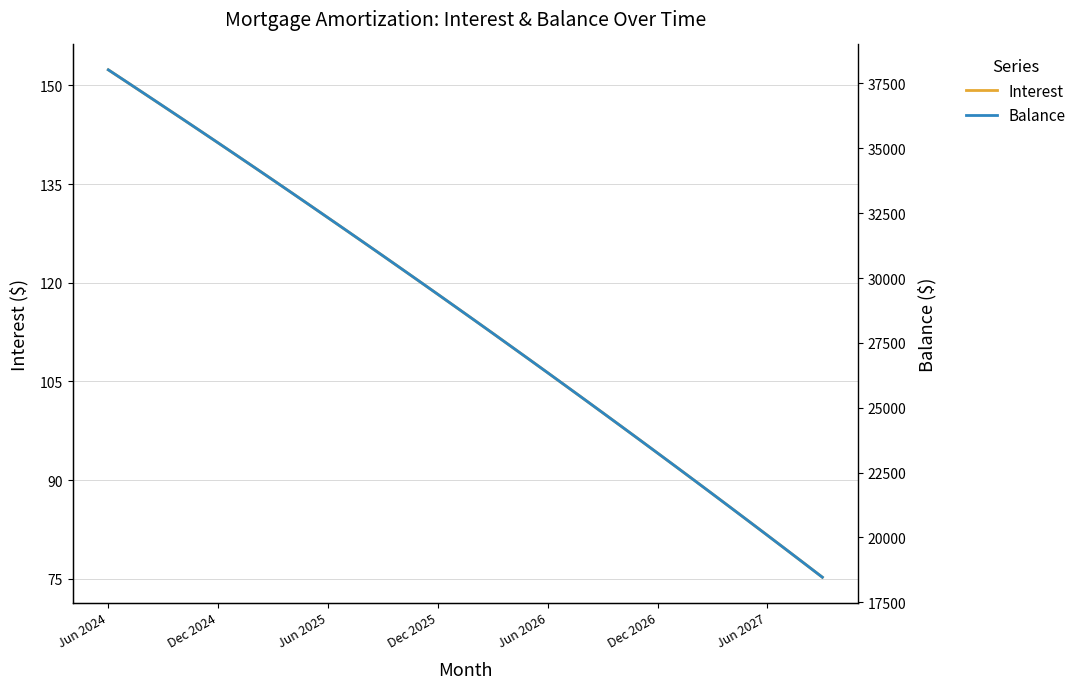

Which series has the widest spread of values?

Balance